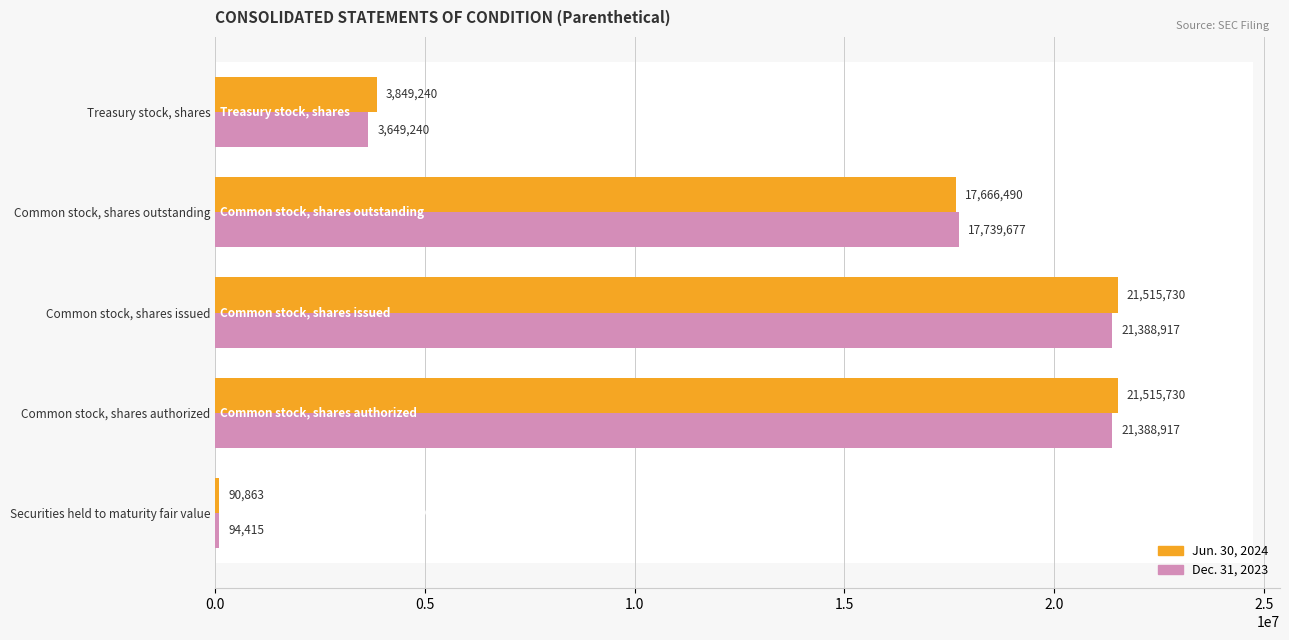

Are the bars horizontal?

Yes